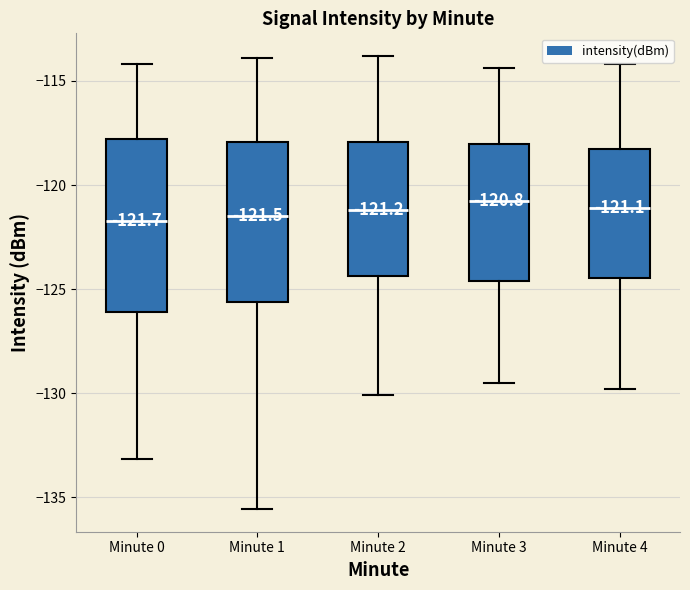

Comparing the boxes themselves (not the whiskers), which one is the tallest?

Minute 0